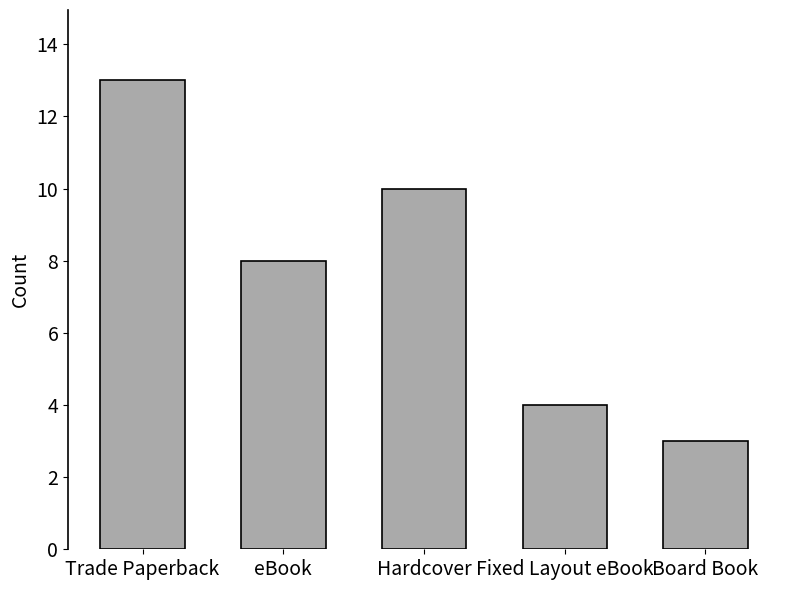

Where does the data first go above 8?

Trade Paperback